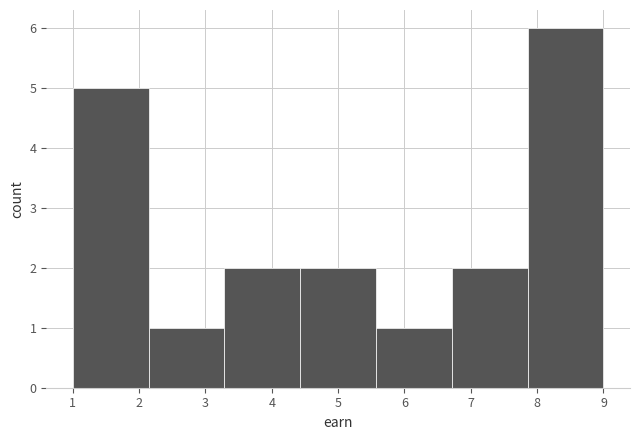

What is the height of the bar covering 7.9 to 9.0 on the x-axis? Neither the bar edges nor the heights are printed on the chart, so give them approximately, as read against the axes.

6